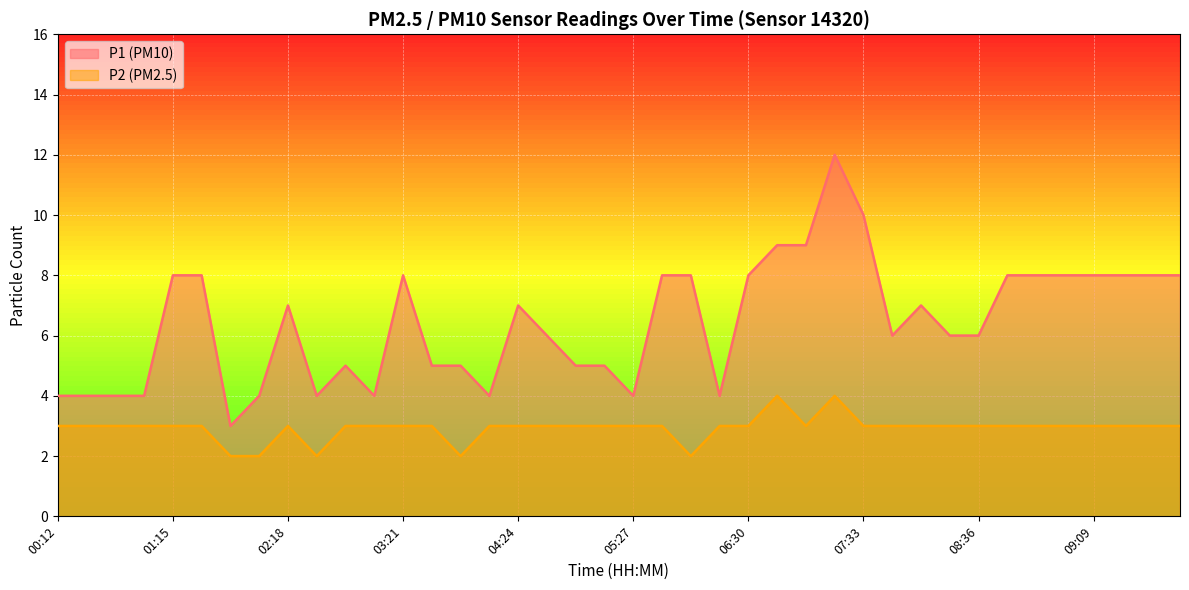

Which category has the highest value across all series?

07:17